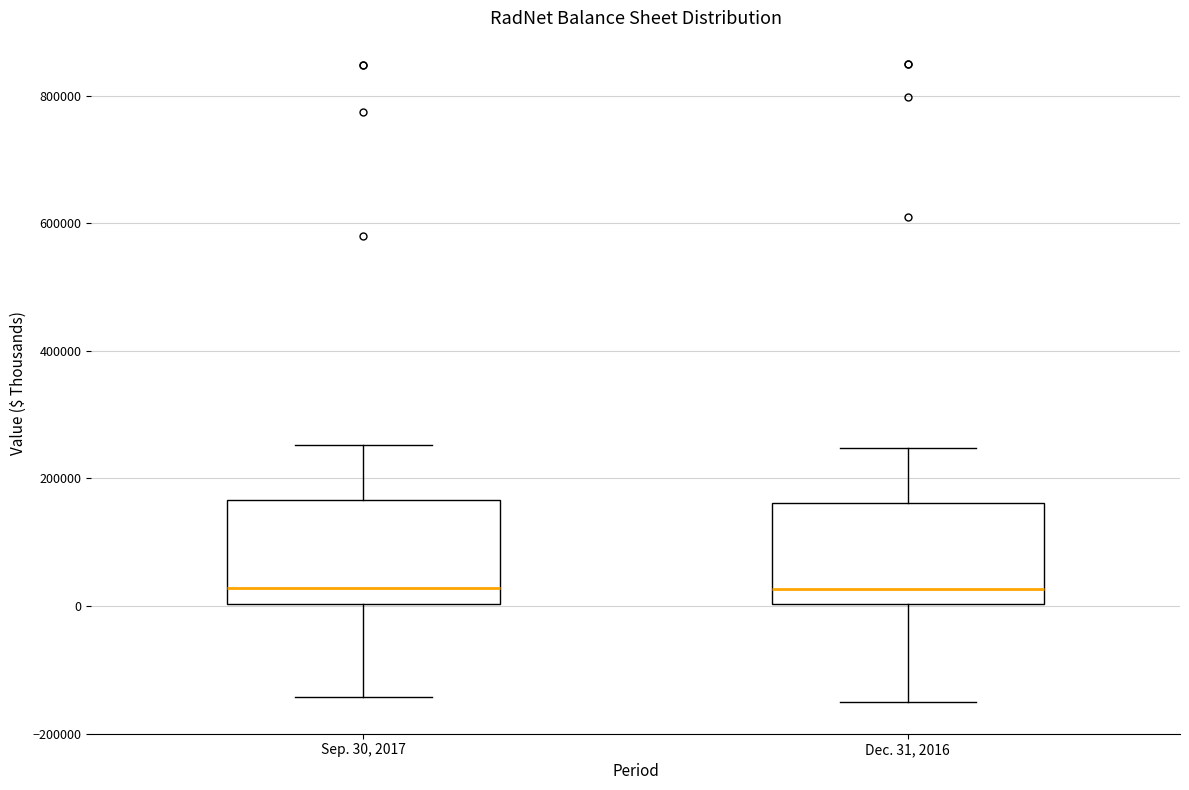

Reading left to right, read every box against the y-axis: the position of its median line, the range the box covers, and the ends of its whiskers. The values are not printed on the chart, so give them approximately, as read against the axis.

Sep. 30, 2017: median 20000, box 0 to 160000, whiskers -140000 to 260000
Dec. 31, 2016: median 20000, box 0 to 160000, whiskers -160000 to 240000